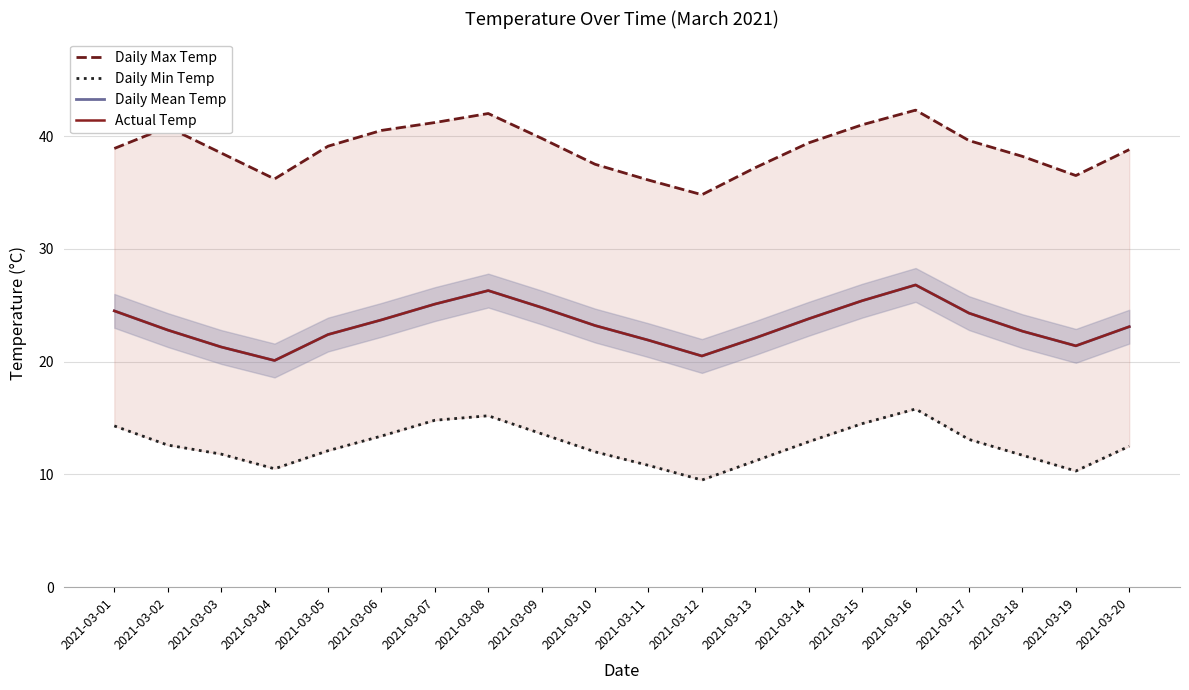

What is the value of the Daily Mean Temp point at the 13th from the left?

22.1